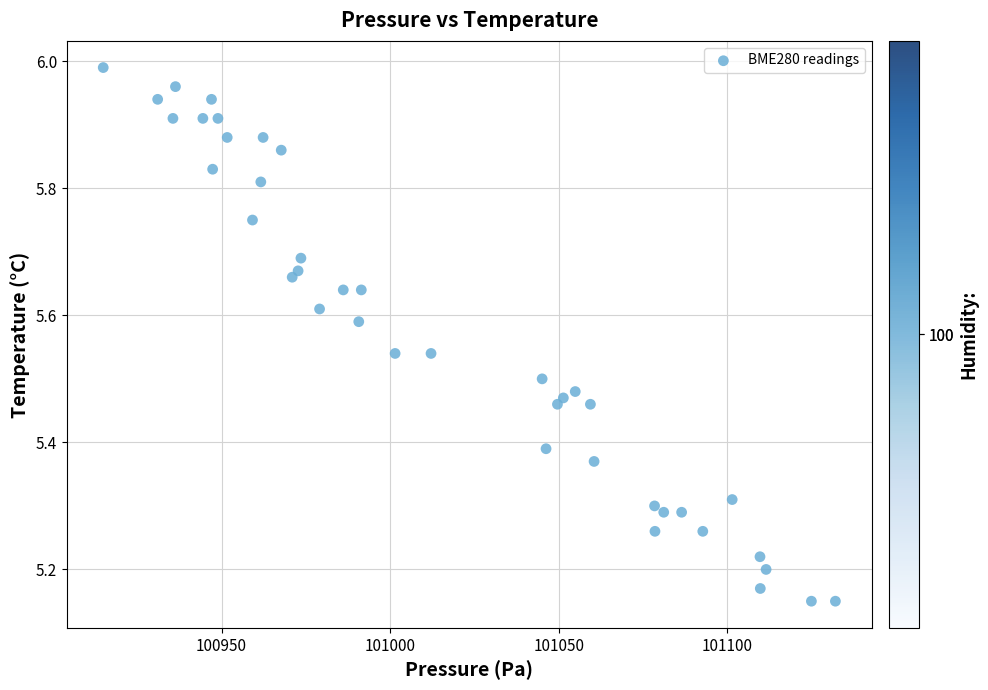

What is the range of Y values (max minus min)?

0.8